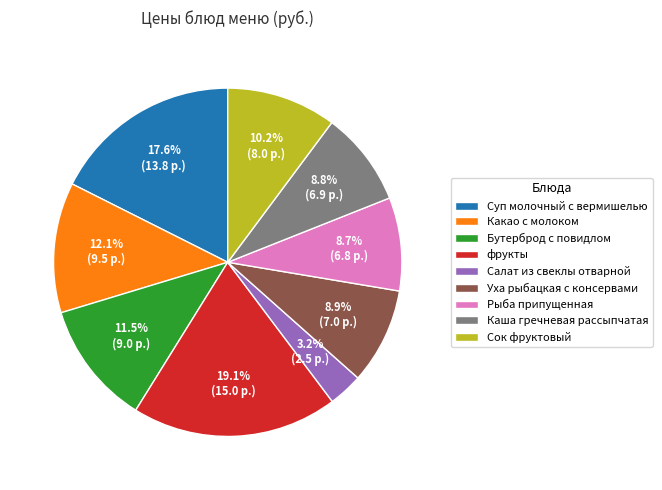

To the nearest percent, what portion does Уха рыбацкая с консервами represent?

9%